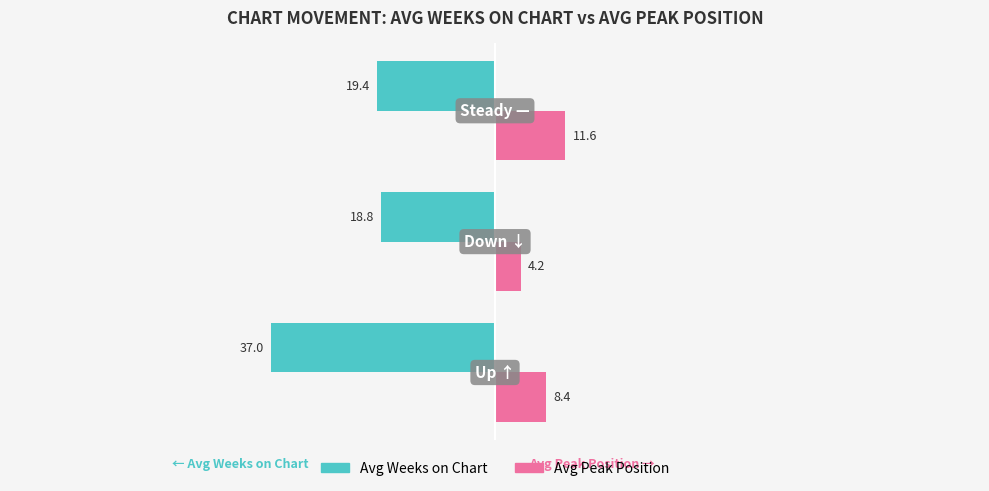

What is the maximum value shown in the chart?

11.6